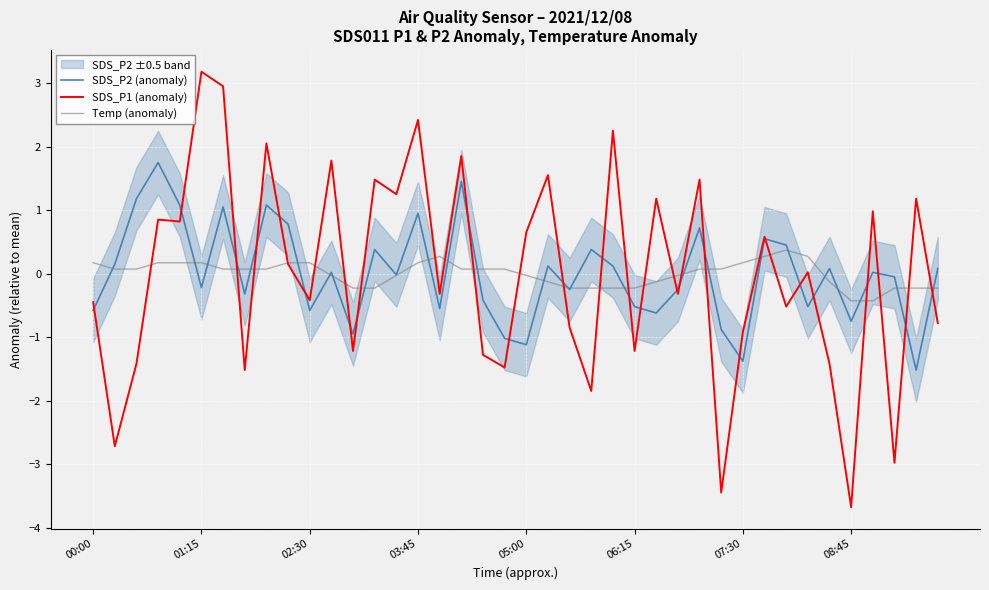

After their last crossing, which series has the higher values: SDS_P2 (anomaly) or Temp (anomaly)?

SDS_P2 (anomaly)